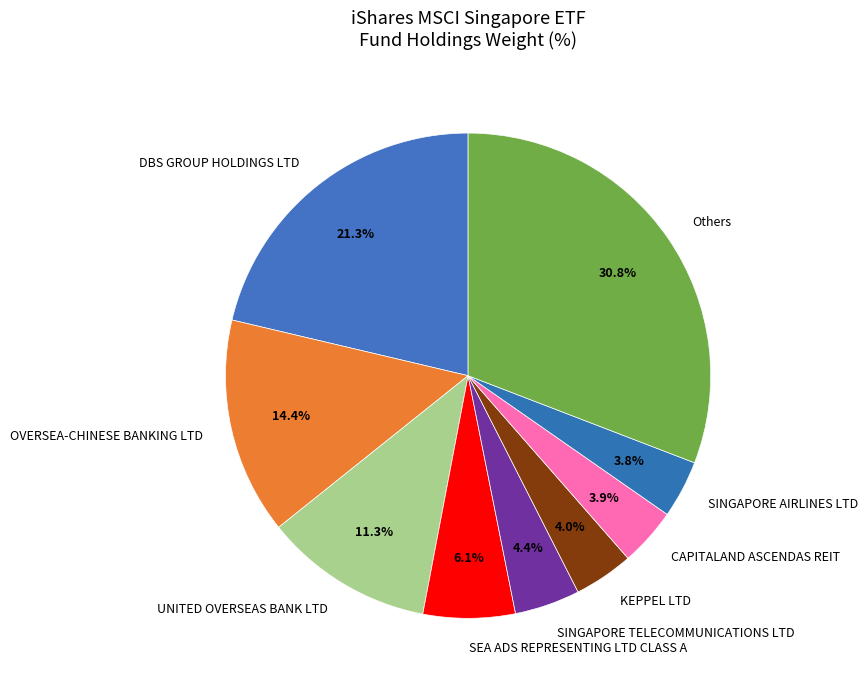

How many slices are in this pie chart?

9